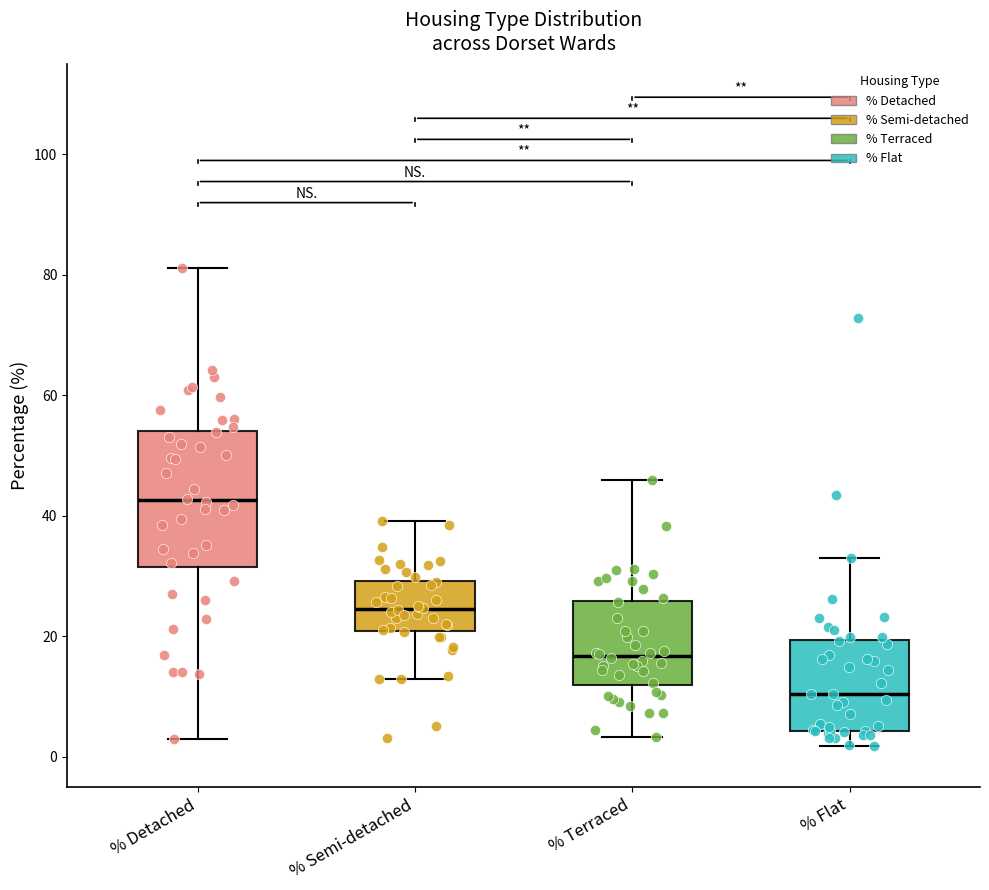

Which box's median line is the highest?

% Detached